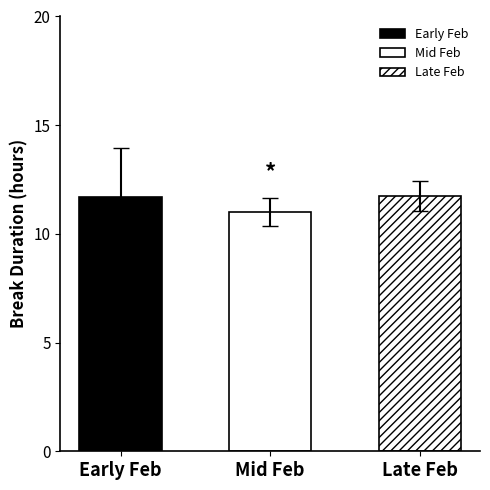

Are the bars grouped side by side (vs. stacked)?

No